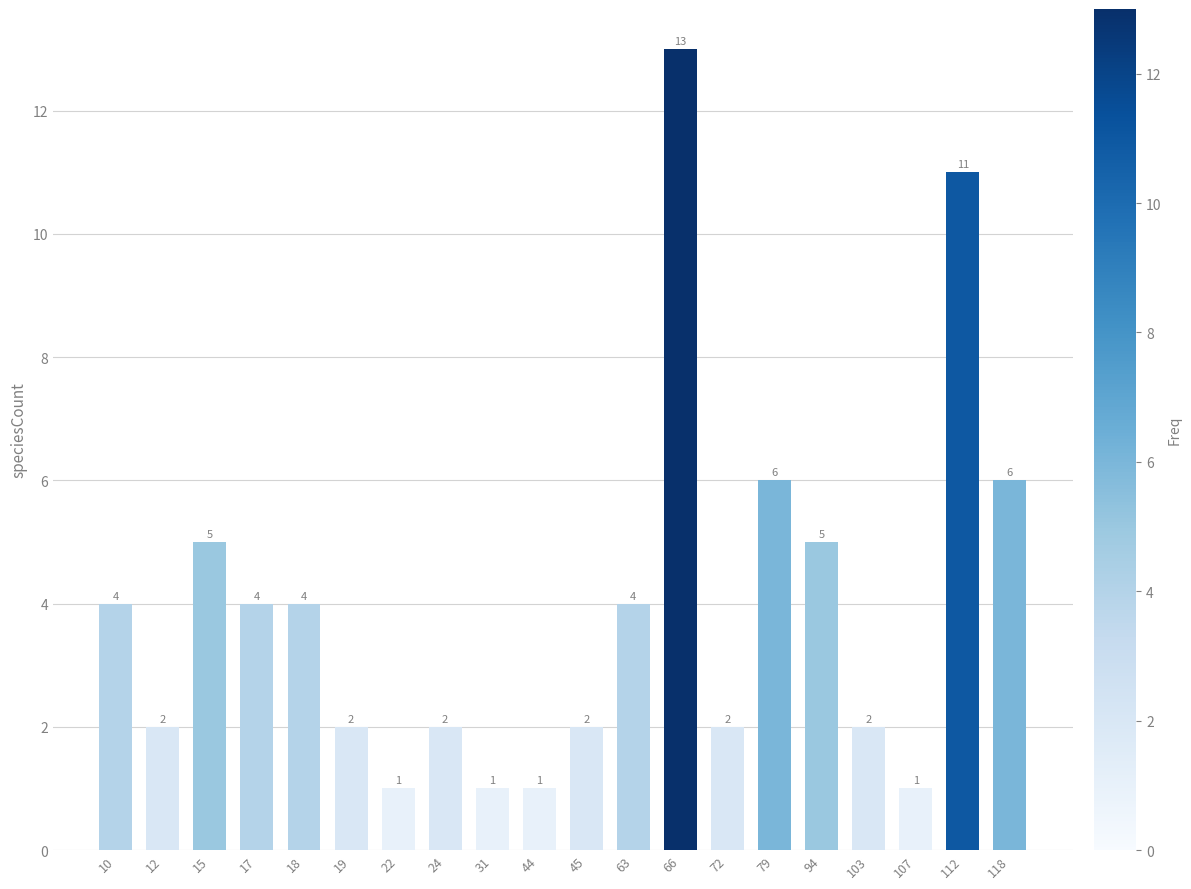

Count the number of data series in this chart.

1